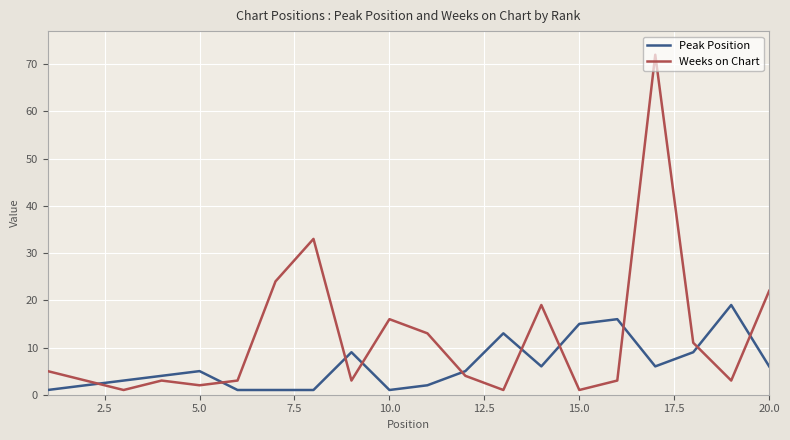

After their last crossing, which series has the higher values: Peak Position or Weeks on Chart?

Weeks on Chart